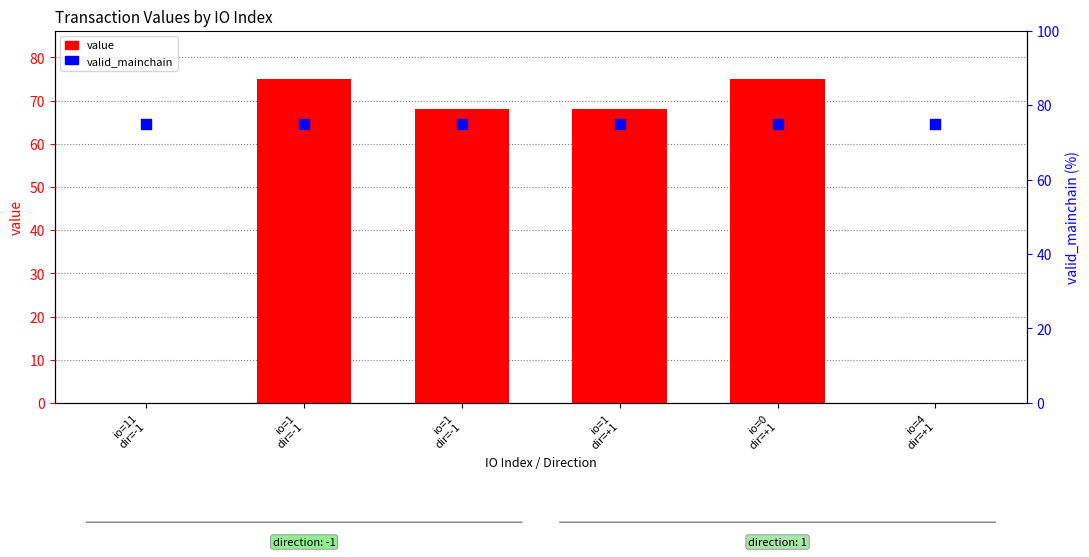

What is the total value across all series at io=4
dir=+1?

75.0